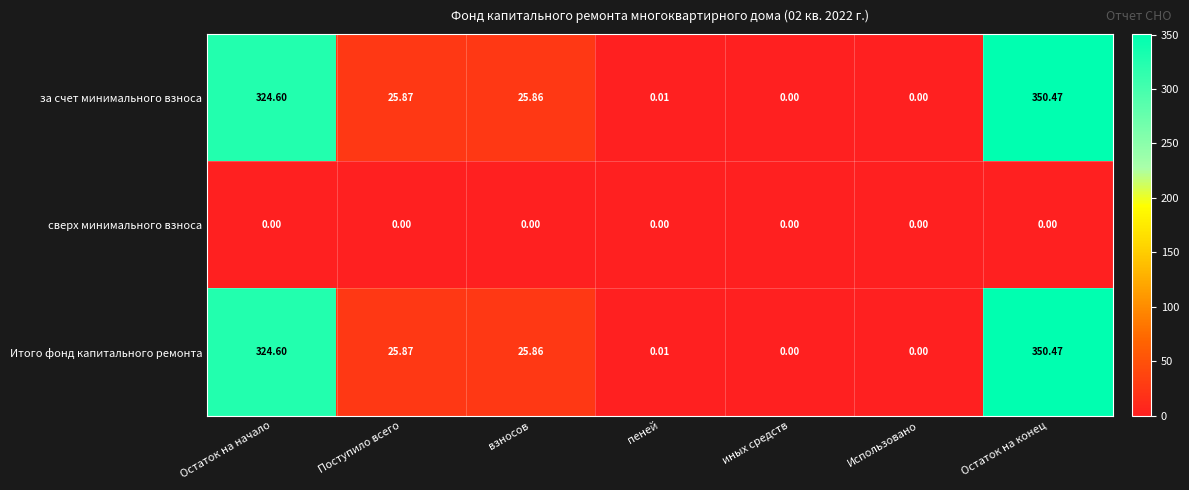

Where does the за счет минимального взноса series first go above 25?

Остаток на начало